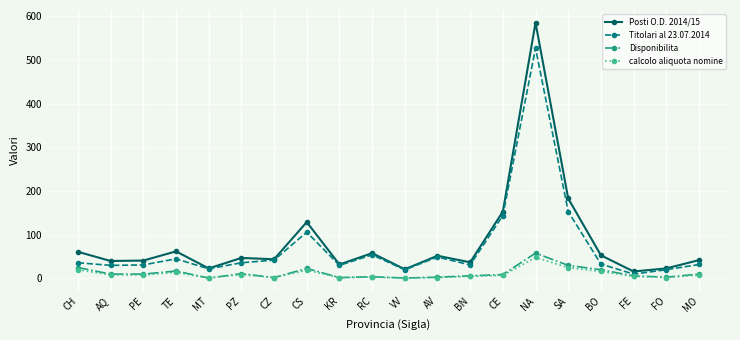

Is the value of Titolari al 23.07.2014 at KR greater than the value of calcolo aliquota nomine at RC?

Yes